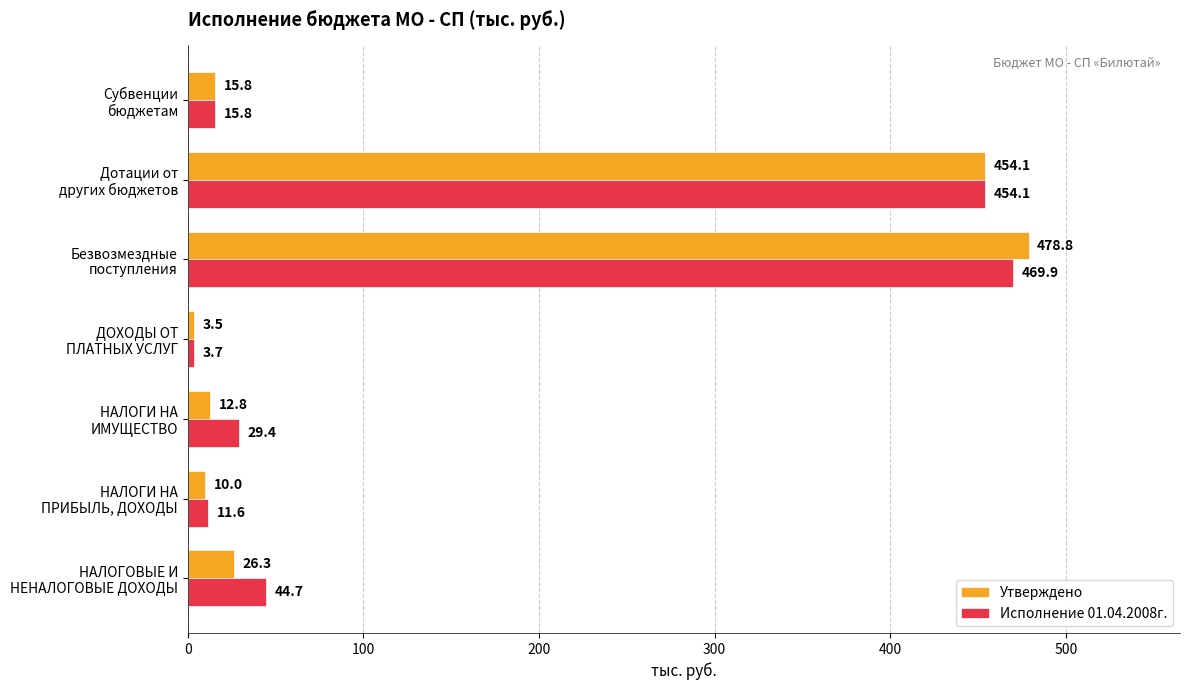

What is the difference between the second highest and second lowest values in the Утверждено series?

444.1